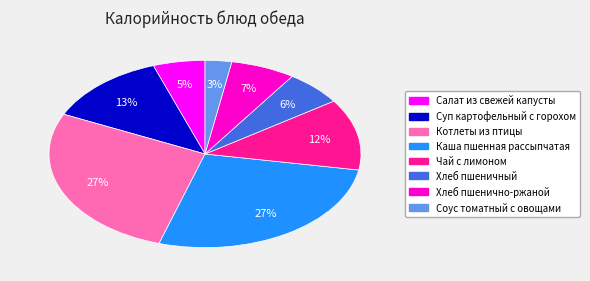

Is there any slice that represents more than half of the pie?

No